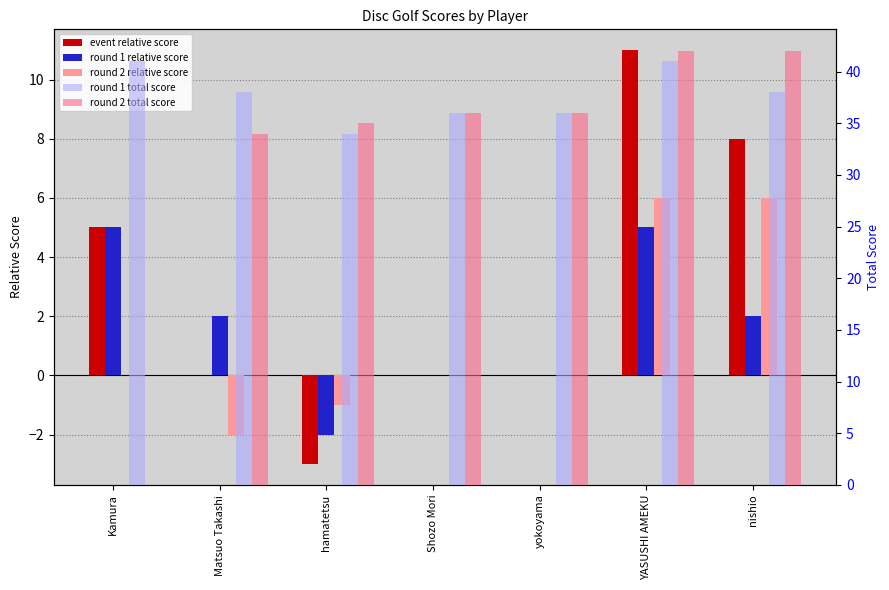

What is the total value across all series at Kamura?

51